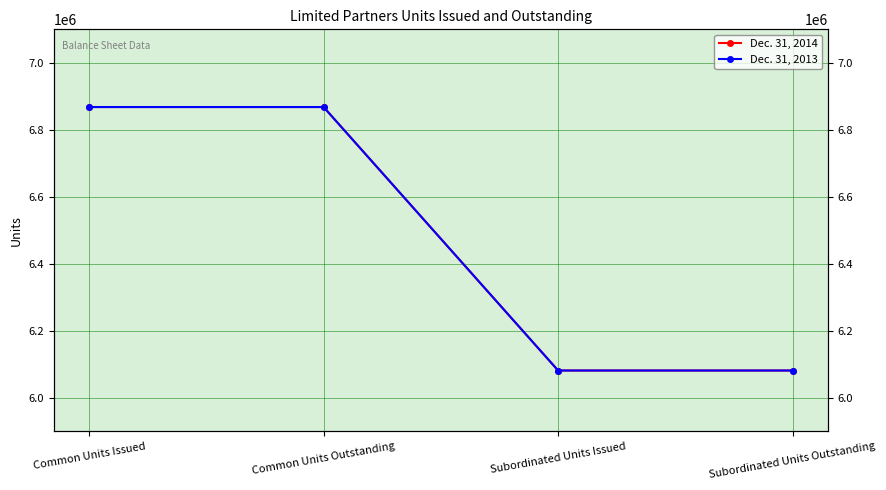

Which series has the largest total across all categories?

Dec. 31, 2014